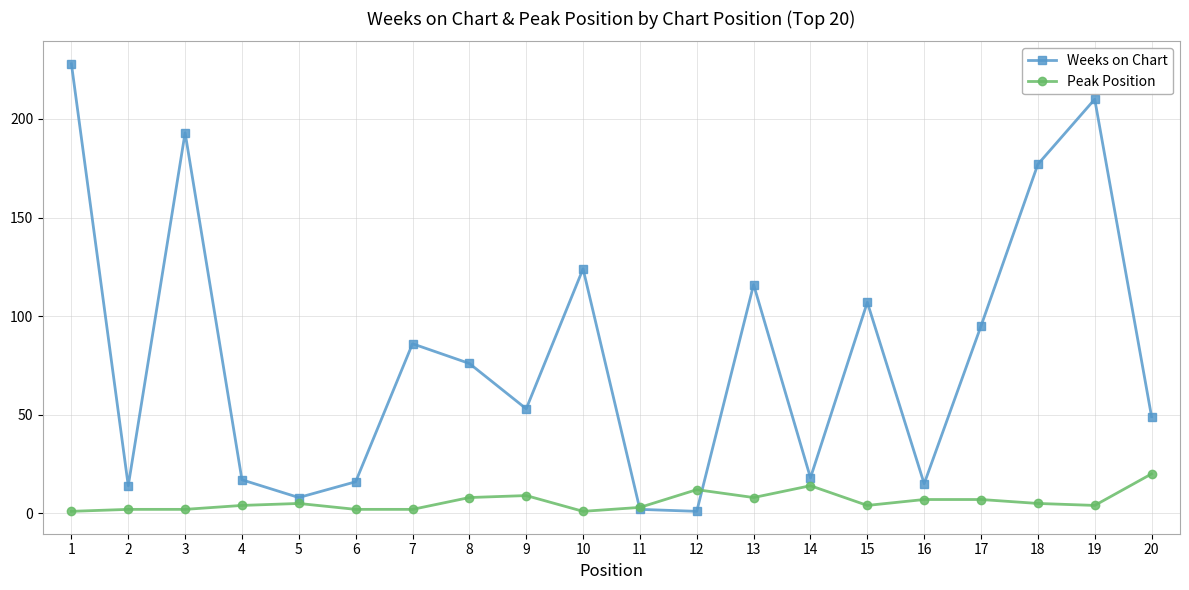

How many series are shown in this chart?

2